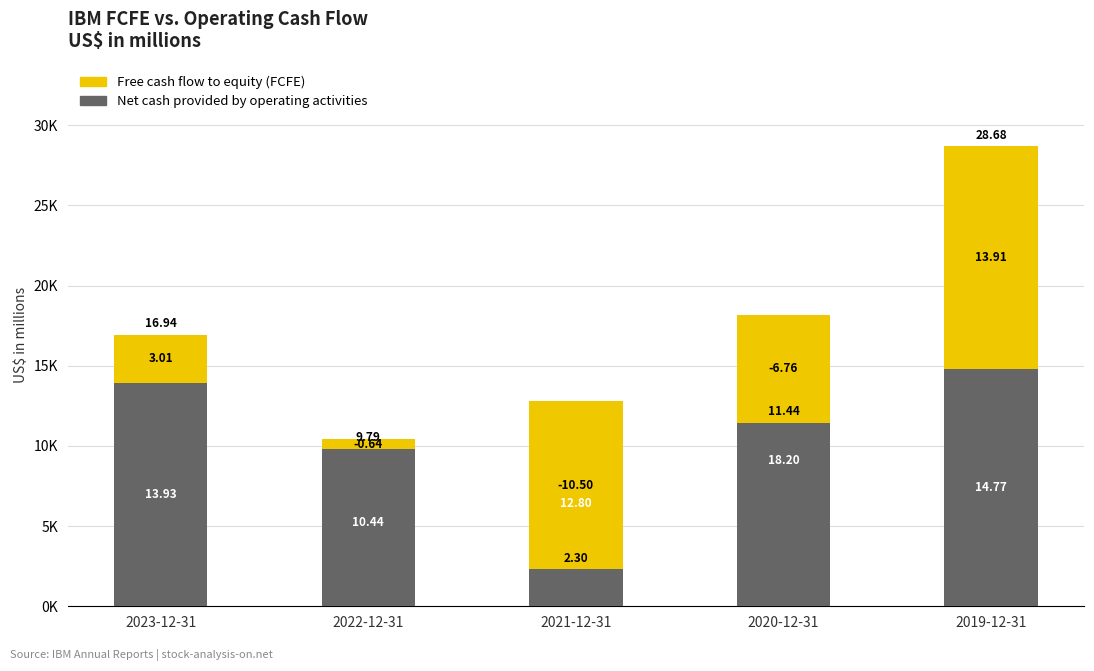

What is the difference between the second highest and second lowest values in the Free cash flow to equity (FCFE) series?

9764